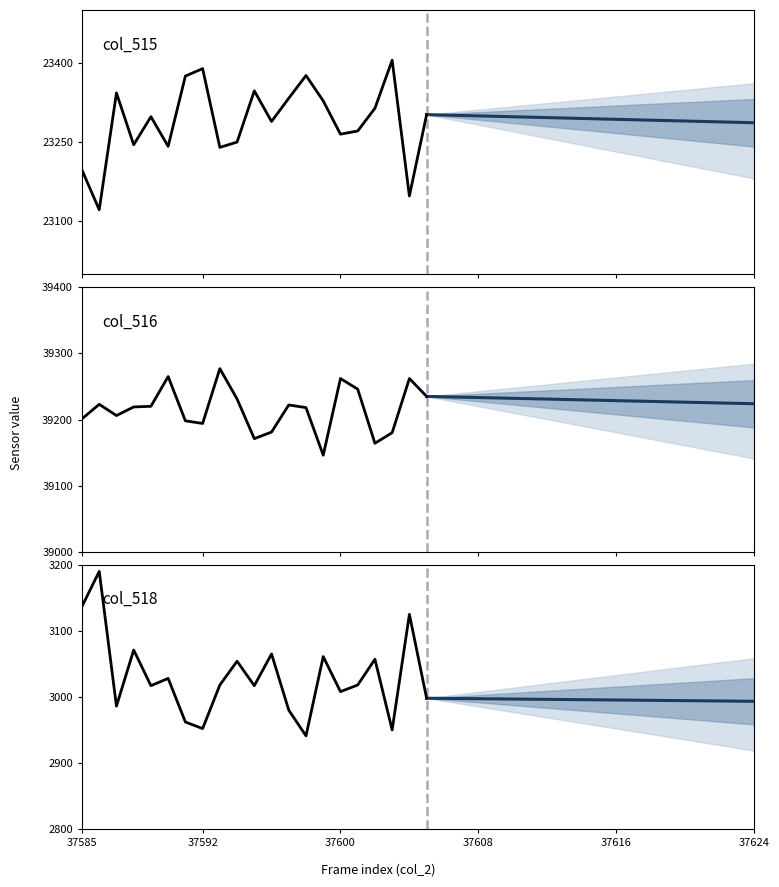

Rank the series by their maximum value, from highest to lowest.

col_516, col_515, col_518